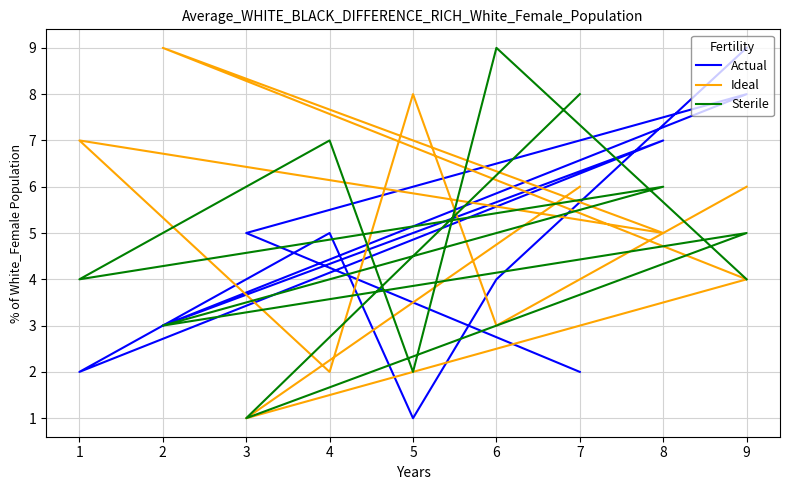

At which category does Ideal reach its first local valley?

3